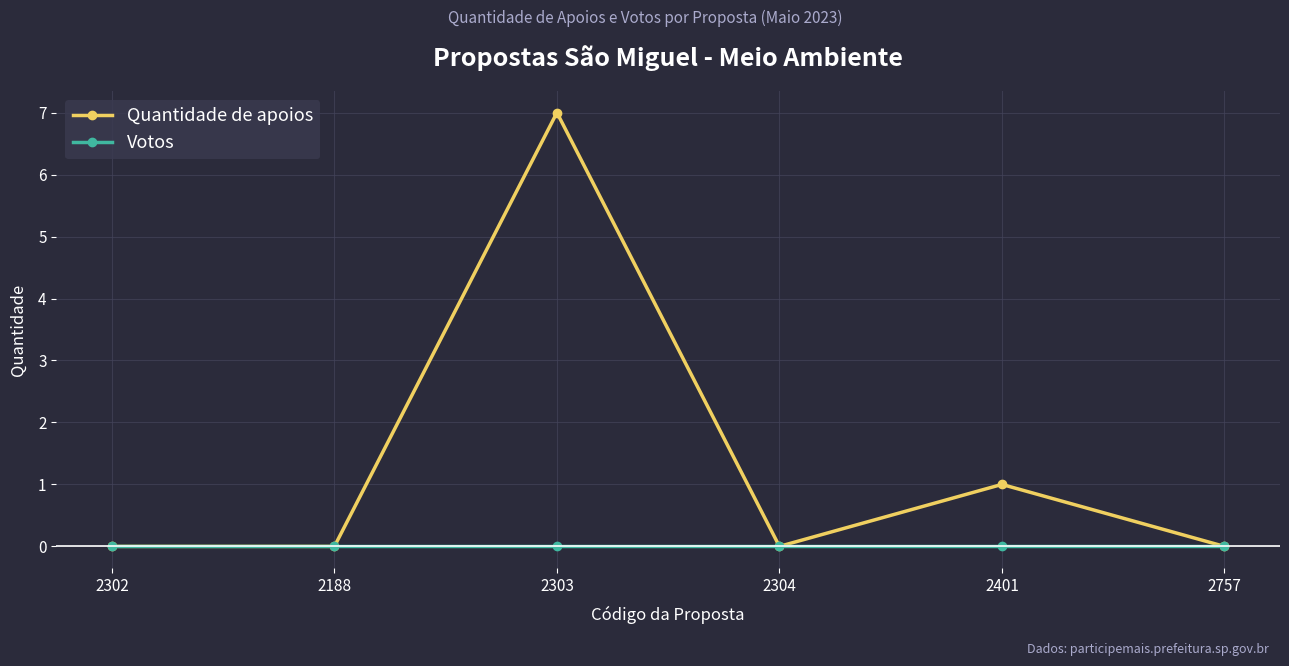

Is it true that Votos equals 0 at 2303?

True